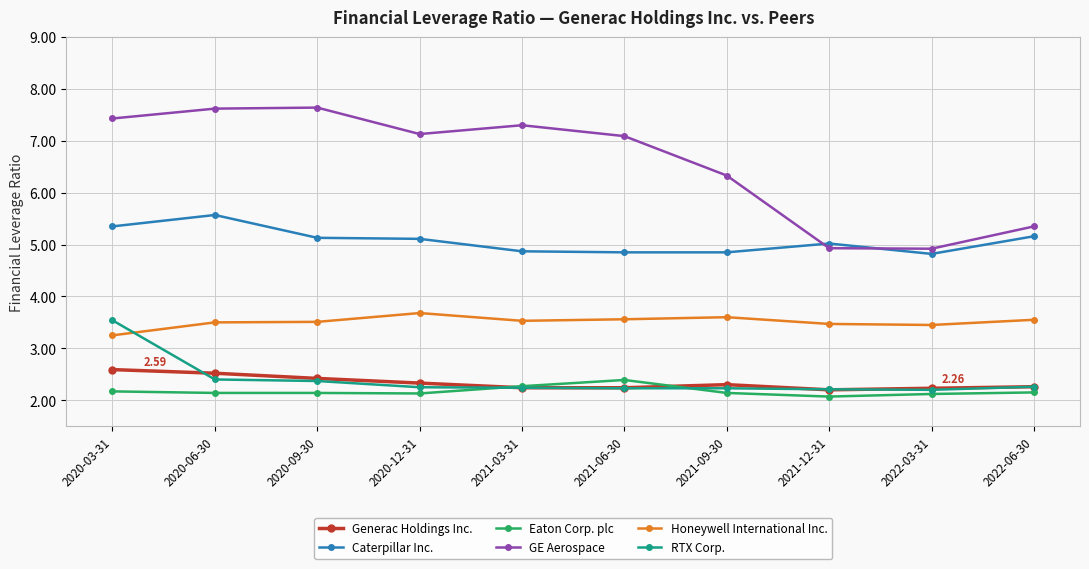

What are all the series names shown in the legend?

Generac Holdings Inc., Caterpillar Inc., Eaton Corp. plc, GE Aerospace, Honeywell International Inc., RTX Corp.